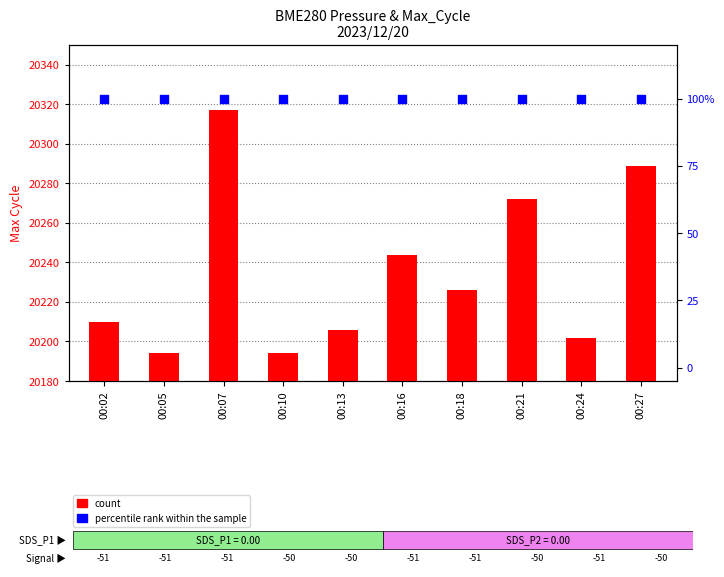

At which category is the sum across all series the highest?

00:07